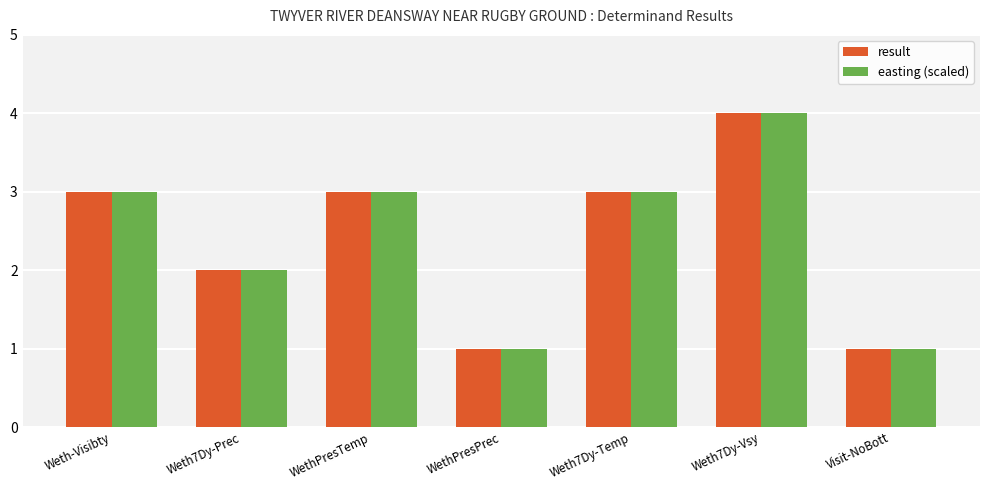

At which category is the sum across all series the highest?

Weth7Dy-Vsy